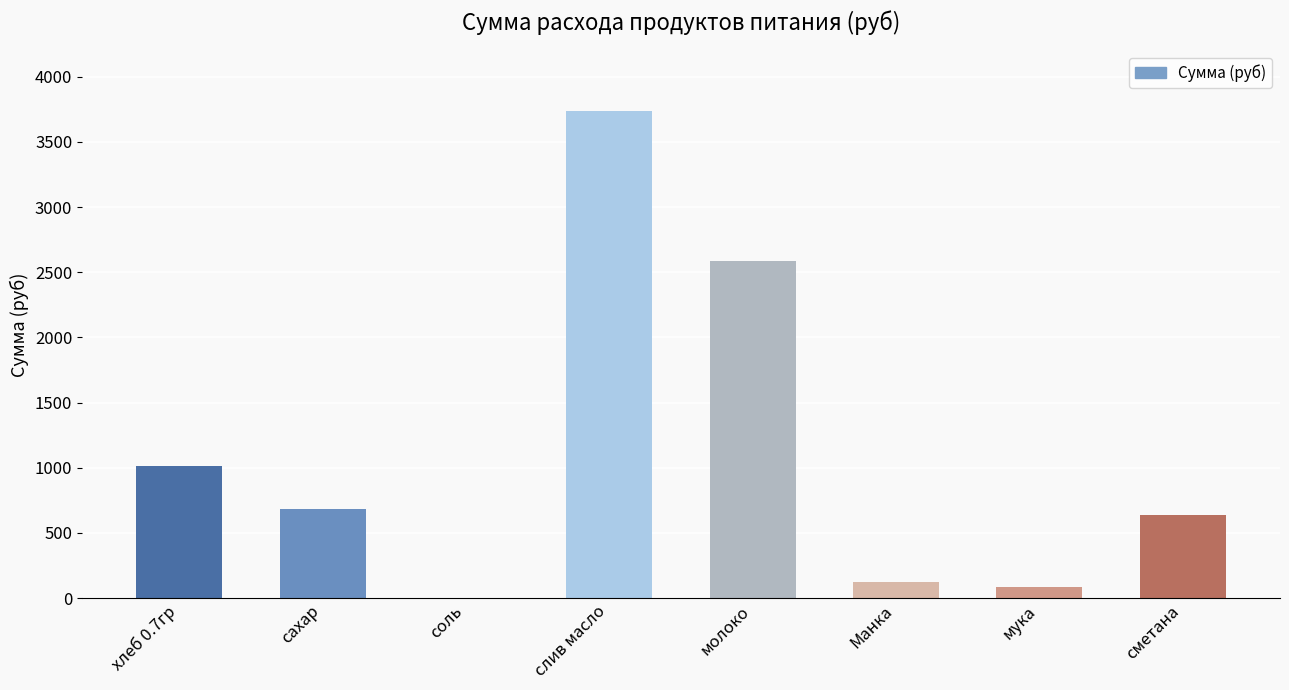

How many series are shown in this chart?

1